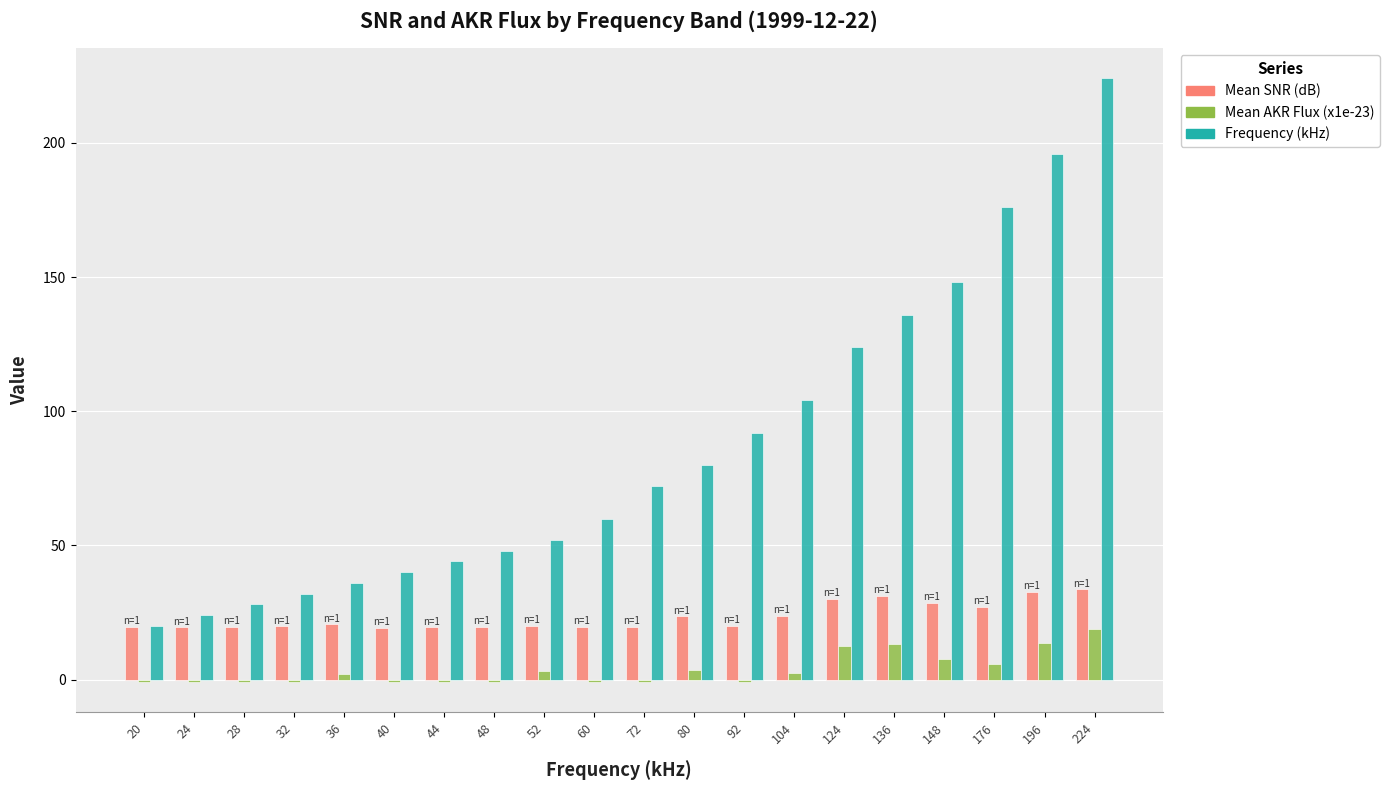

Is it true that Mean SNR (dB) equals 33.4 at 60?

False